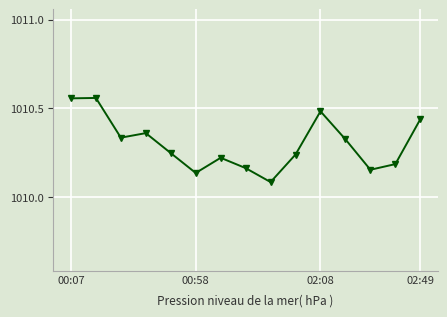

How many values are between 1010 and 1011?

15